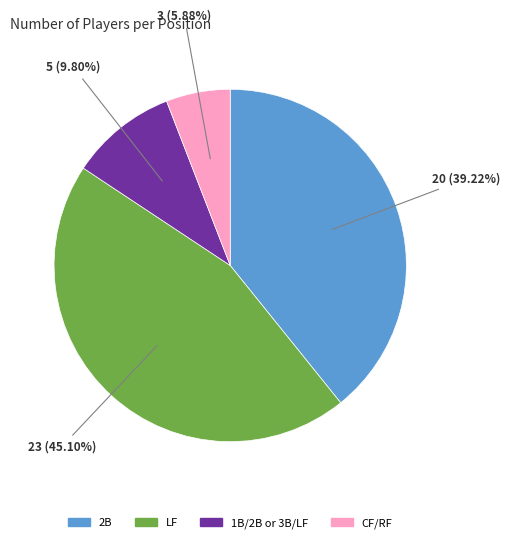

To the nearest percent, what is the average slice percentage?

25%